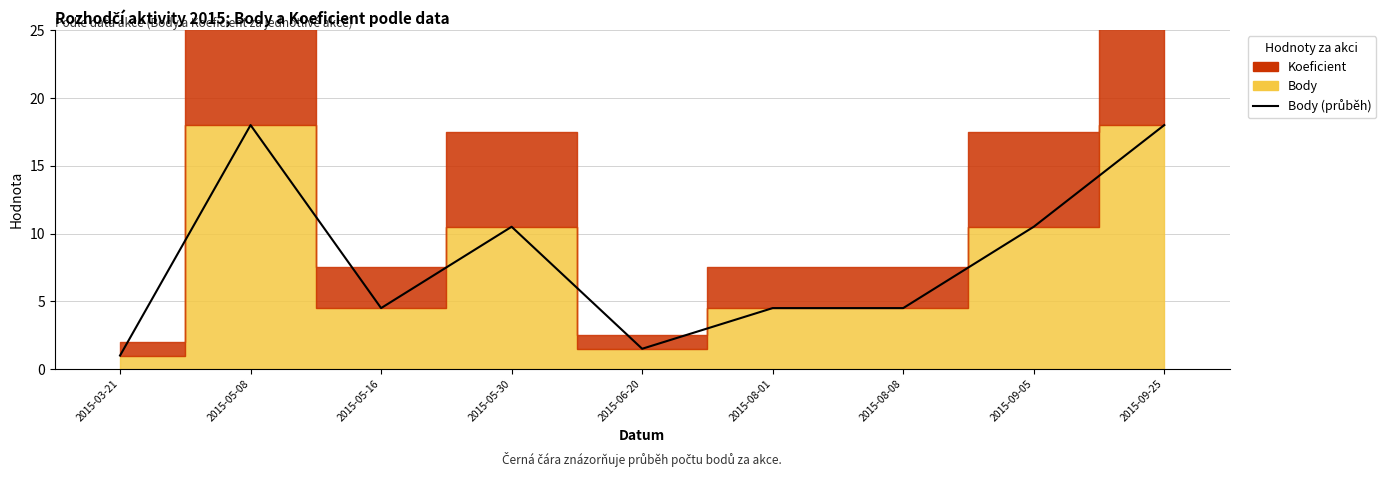

True or false: there are more than 2 points higher than both neighbors.

False